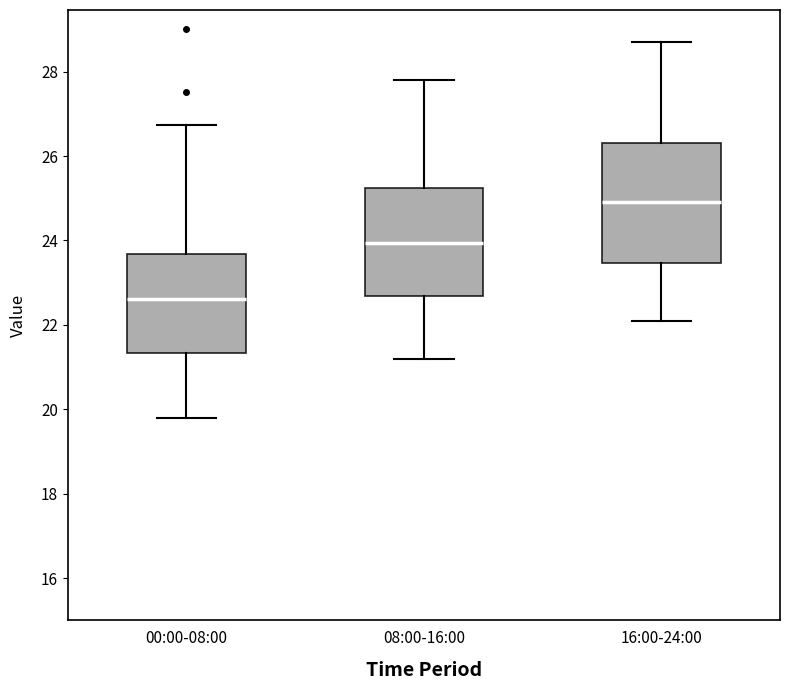

Reading left to right, read every box against the y-axis: the position of its median line, the range the box covers, and the ends of its whiskers. The values are not printed on the chart, so give them approximately, as read against the axis.

00:00-08:00: median 22.6, box 21.4 to 23.6, whiskers 19.8 to 26.8
08:00-16:00: median 24.0, box 22.6 to 25.2, whiskers 21.2 to 27.8
16:00-24:00: median 25.0, box 23.4 to 26.4, whiskers 22.2 to 28.8